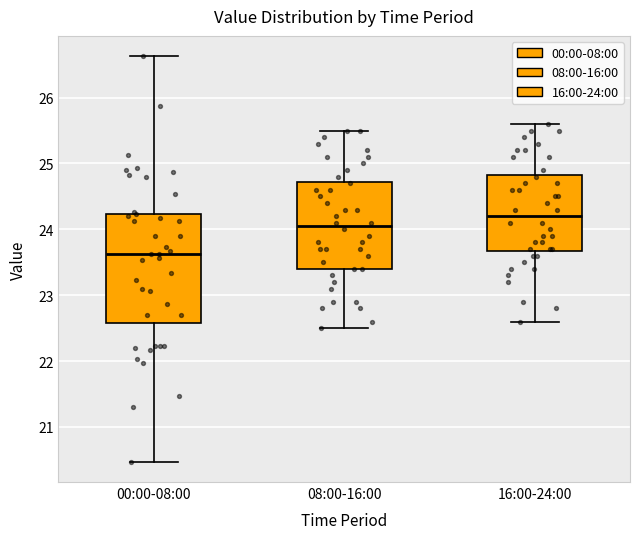

Reading left to right, read every box against the y-axis: the position of its median line, the range the box covers, and the ends of its whiskers. The values are not printed on the chart, so give them approximately, as read against the axis.

00:00-08:00: median 23.6, box 22.6 to 24.2, whiskers 20.5 to 26.6
08:00-16:00: median 24.1, box 23.4 to 24.7, whiskers 22.5 to 25.5
16:00-24:00: median 24.2, box 23.7 to 24.8, whiskers 22.6 to 25.6